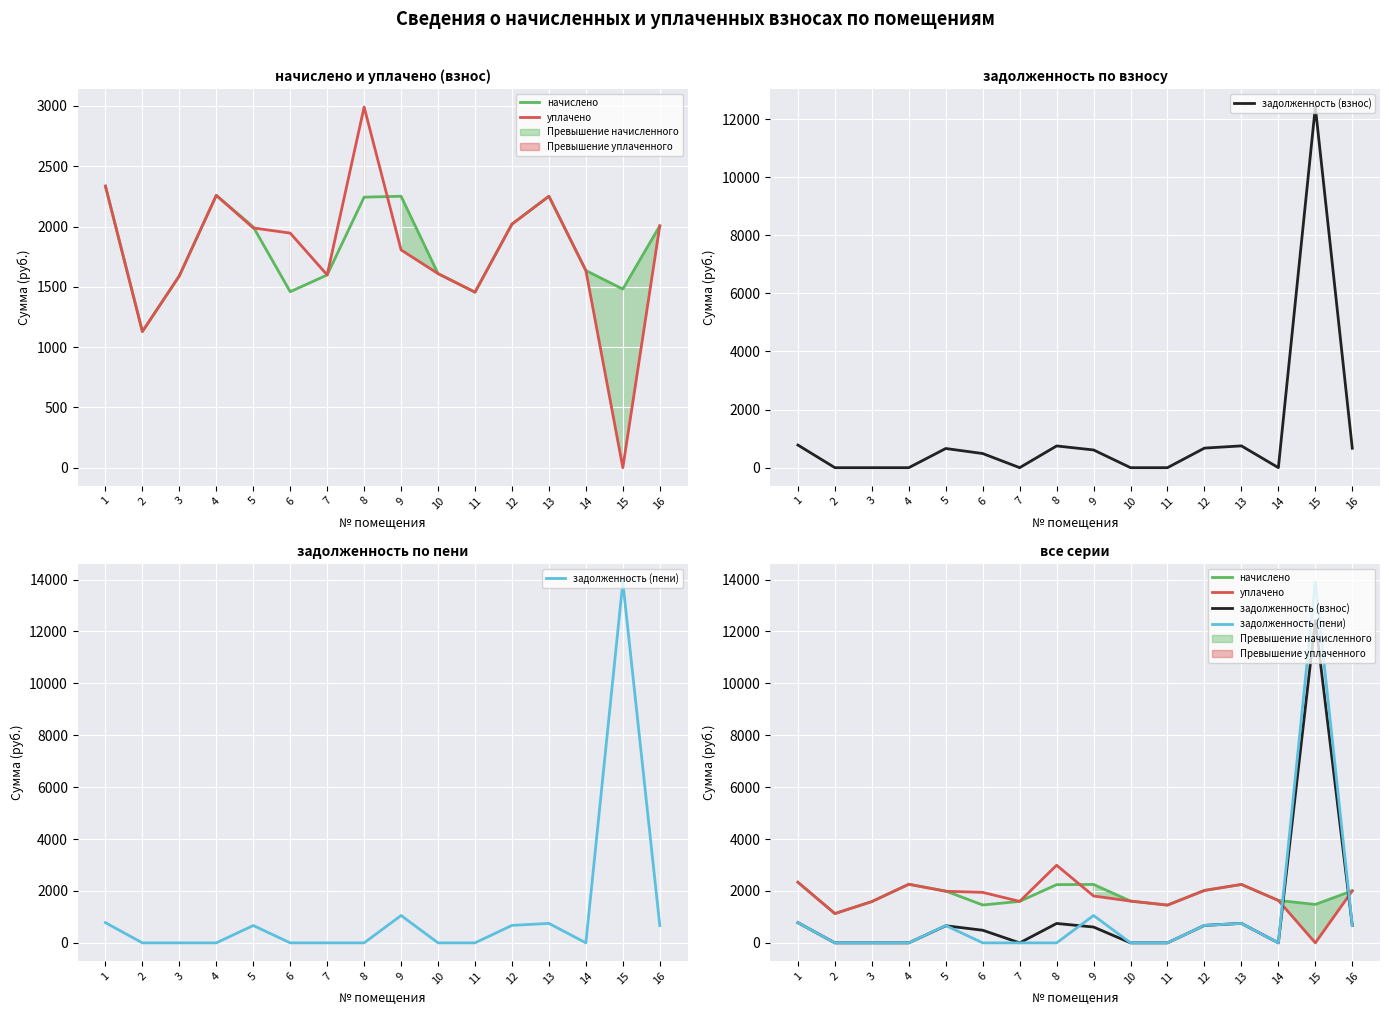

Does the chart display data point markers on the line(s)?

No